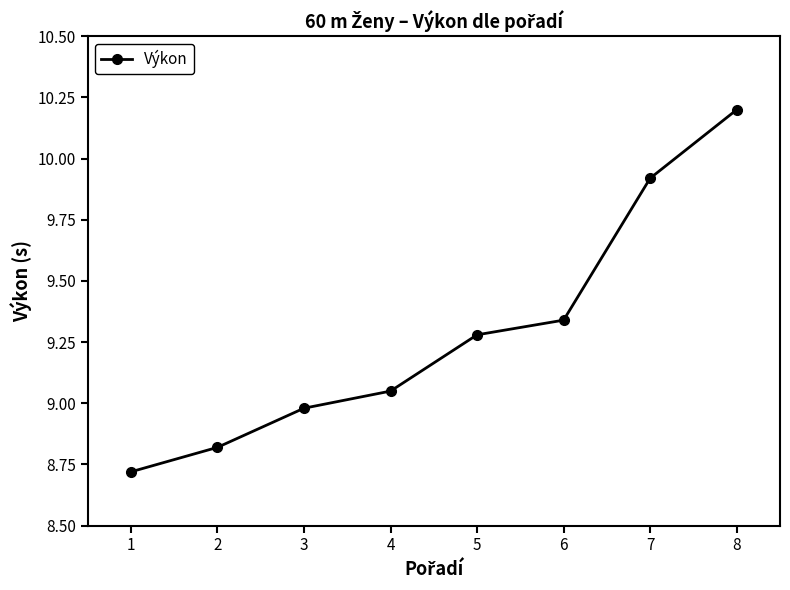

What is the difference between the values at 6 and 5?

0.1